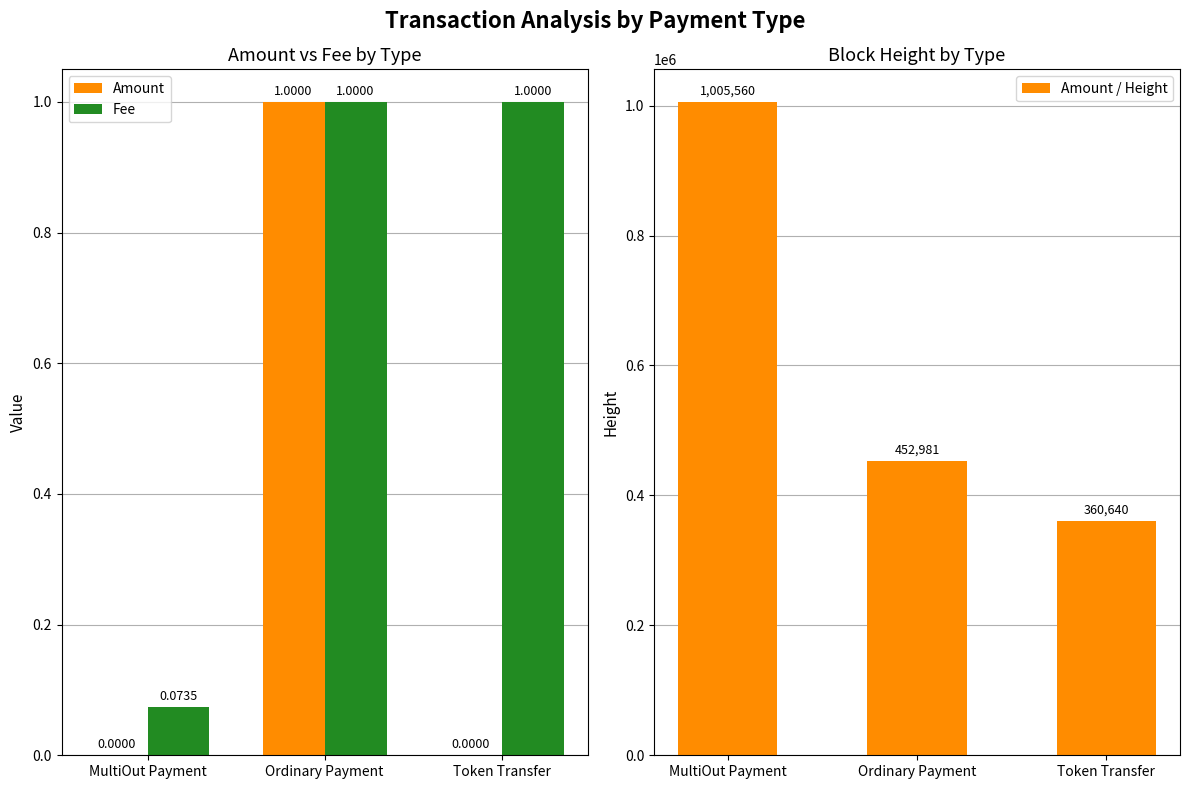

How many groups of bars are there?

3